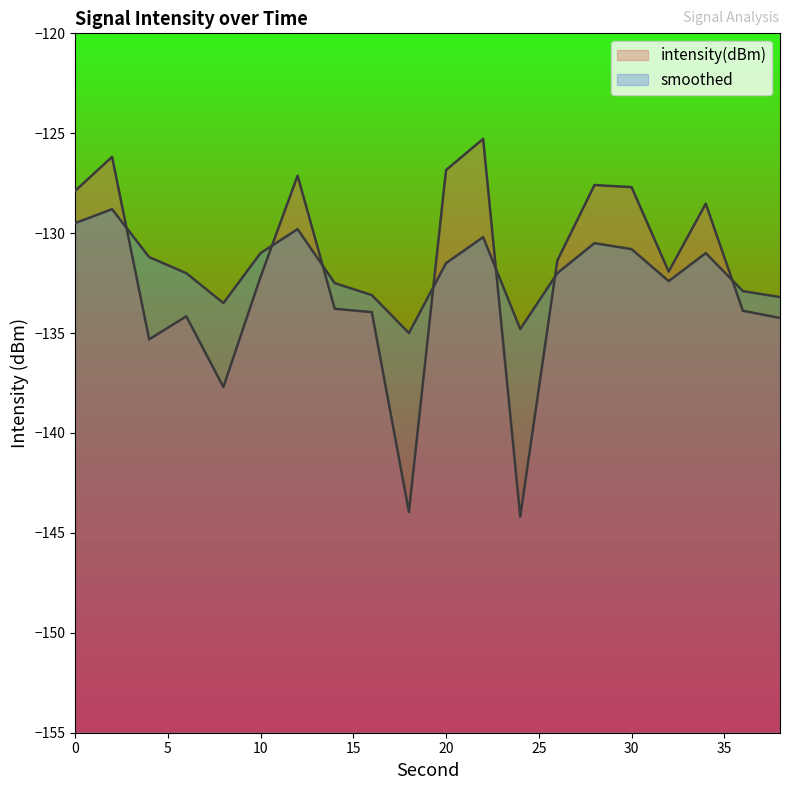

How many values in the intensity(dBm) series are below -131?

12